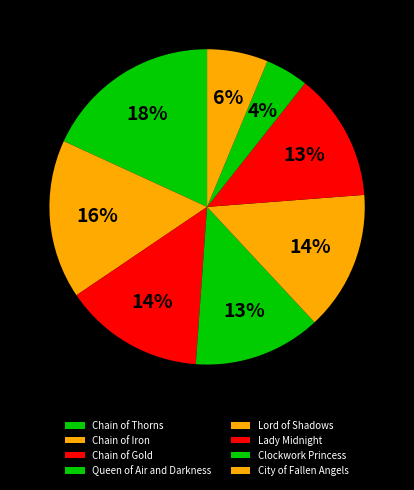

What is the ratio of the value at Lady Midnight to the value at Chain of Iron?

0.8